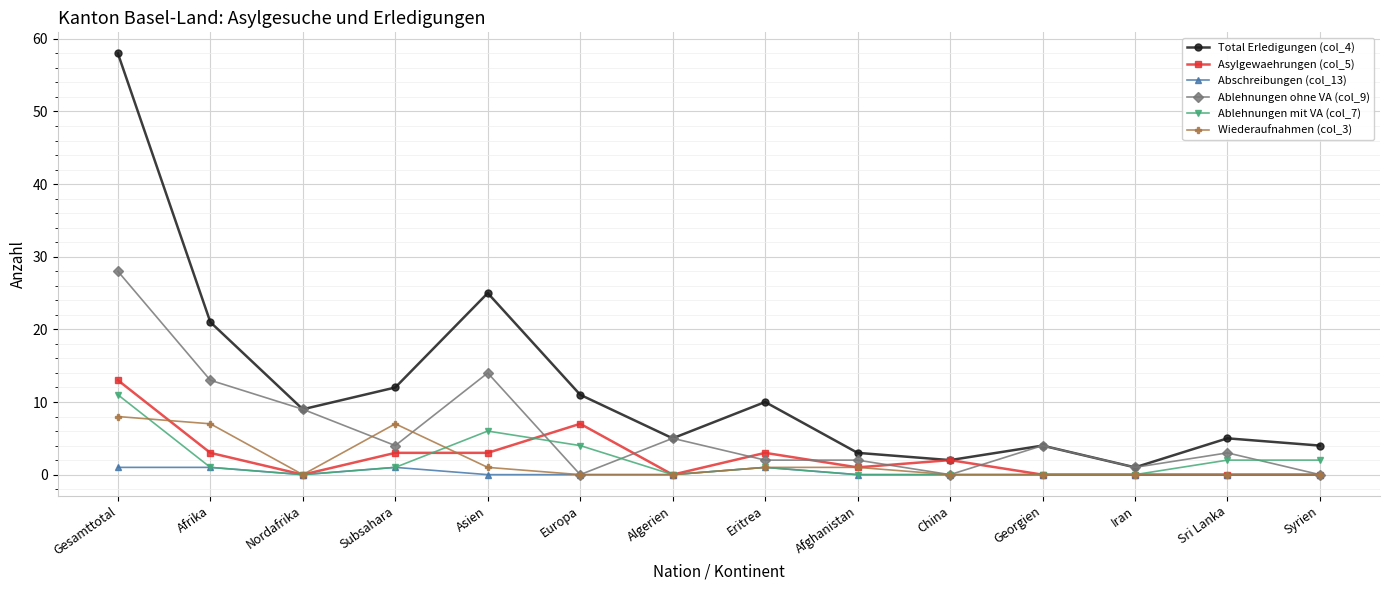

Reading left to right, what are all the values shown in this chart?

Total Erledigungen (col_4): Gesamttotal=58	Afrika=21	Nordafrika=9	Subsahara=12	Asien=25	Europa=11	Algerien=5	Eritrea=10	Afghanistan=3	China=2	Georgien=4	Iran=1	Sri Lanka=5	Syrien=4
Asylgewaehrungen (col_5): Gesamttotal=13	Afrika=3	Nordafrika=0	Subsahara=3	Asien=3	Europa=7	Algerien=0	Eritrea=3	Afghanistan=1	China=2	Georgien=0	Iran=0	Sri Lanka=0	Syrien=0
Abschreibungen (col_13): Gesamttotal=1	Afrika=1	Nordafrika=0	Subsahara=1	Asien=0	Europa=0	Algerien=0	Eritrea=1	Afghanistan=0	China=0	Georgien=0	Iran=0	Sri Lanka=0	Syrien=0
Ablehnungen ohne VA (col_9): Gesamttotal=28	Afrika=13	Nordafrika=9	Subsahara=4	Asien=14	Europa=0	Algerien=5	Eritrea=2	Afghanistan=2	China=0	Georgien=4	Iran=1	Sri Lanka=3	Syrien=0
Ablehnungen mit VA (col_7): Gesamttotal=11	Afrika=1	Nordafrika=0	Subsahara=1	Asien=6	Europa=4	Algerien=0	Eritrea=1	Afghanistan=0	China=0	Georgien=0	Iran=0	Sri Lanka=2	Syrien=2
Wiederaufnahmen (col_3): Gesamttotal=8	Afrika=7	Nordafrika=0	Subsahara=7	Asien=1	Europa=0	Algerien=0	Eritrea=1	Afghanistan=1	China=0	Georgien=0	Iran=0	Sri Lanka=0	Syrien=0